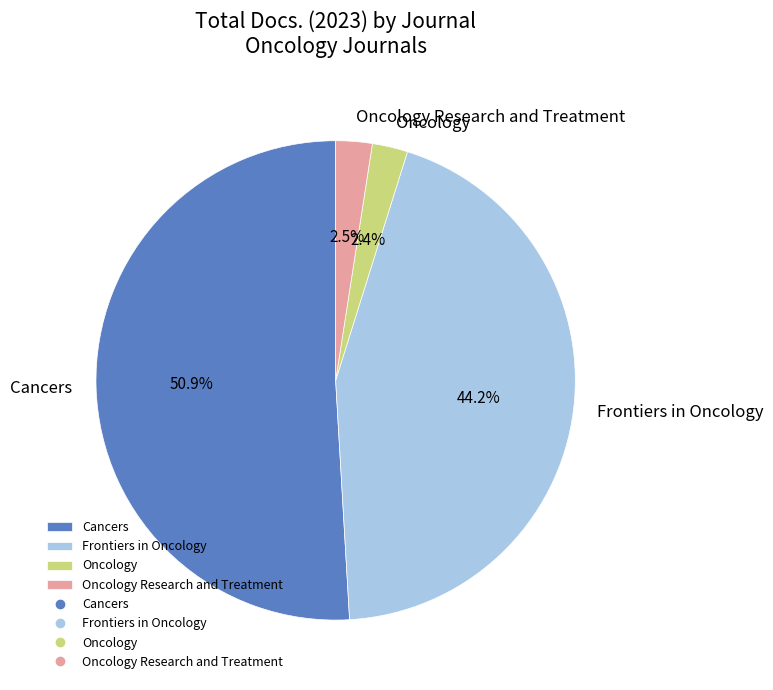

Which has a higher value, Oncology Research and Treatment or Frontiers in Oncology?

Frontiers in Oncology